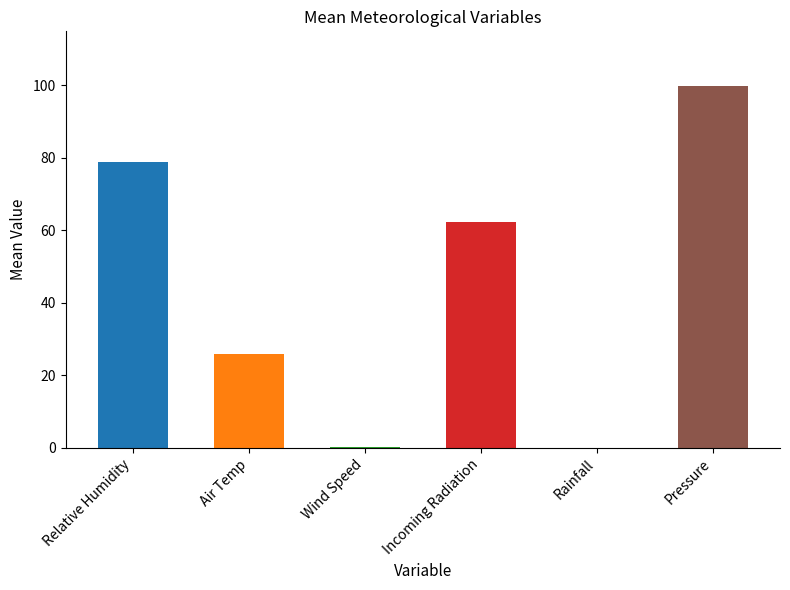

Which label corresponds to the largest value in the chart?

Pressure